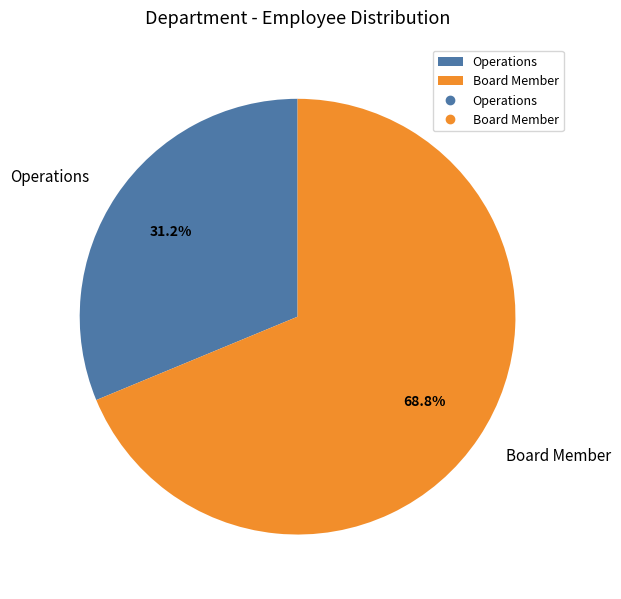

To the nearest percent, what is the average slice percentage?

50%